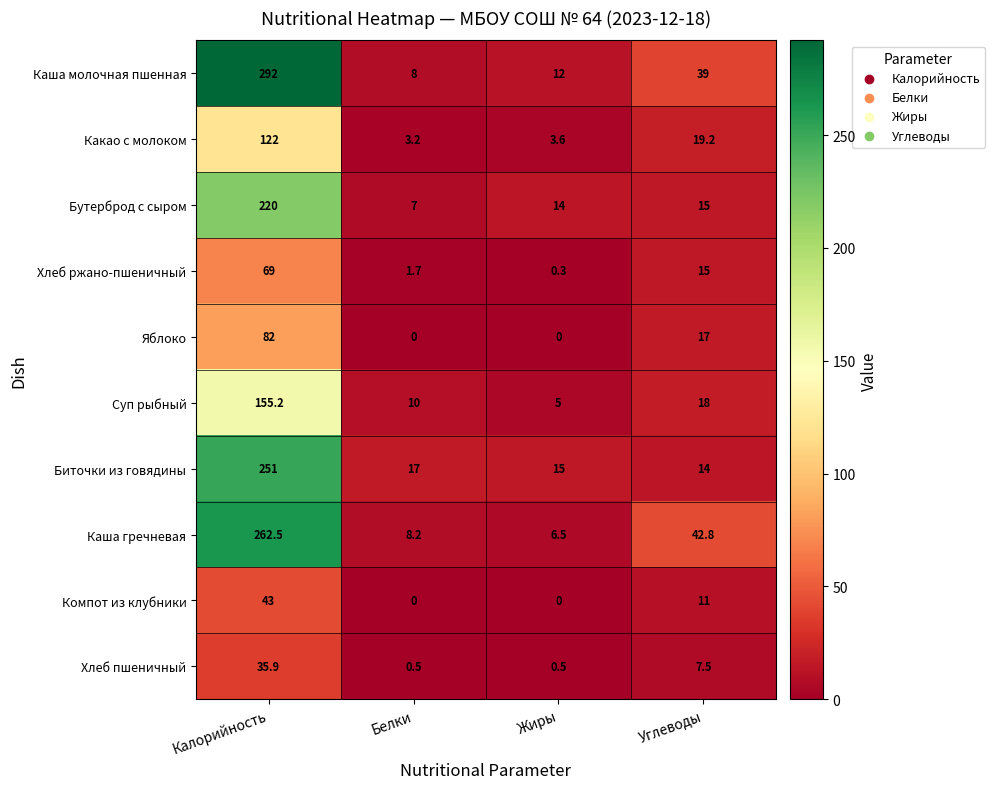

The value of Компот из клубники at Белки is 0.0. True or false?

True